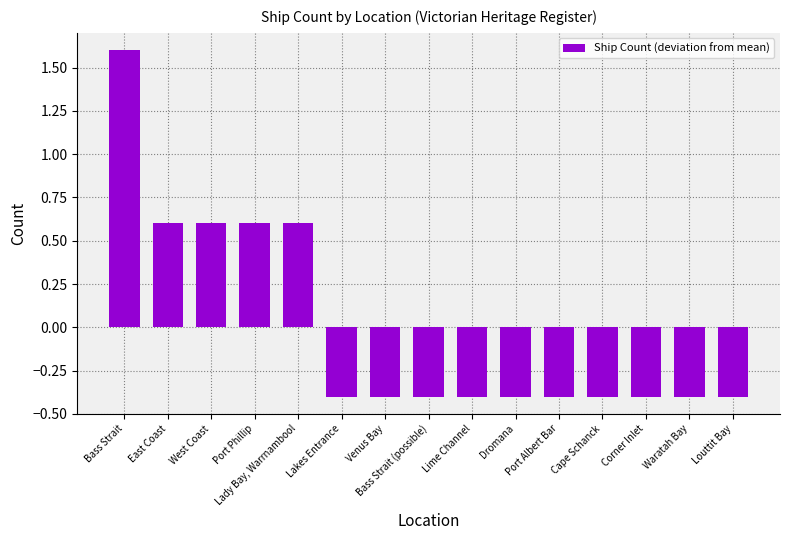

Reading right to left, transcribe all the data shown in this chart.

-0.4	-0.4	-0.4	-0.4	-0.4	-0.4	-0.4	-0.4	-0.4	-0.4	0.6	0.6	0.6	0.6	1.6